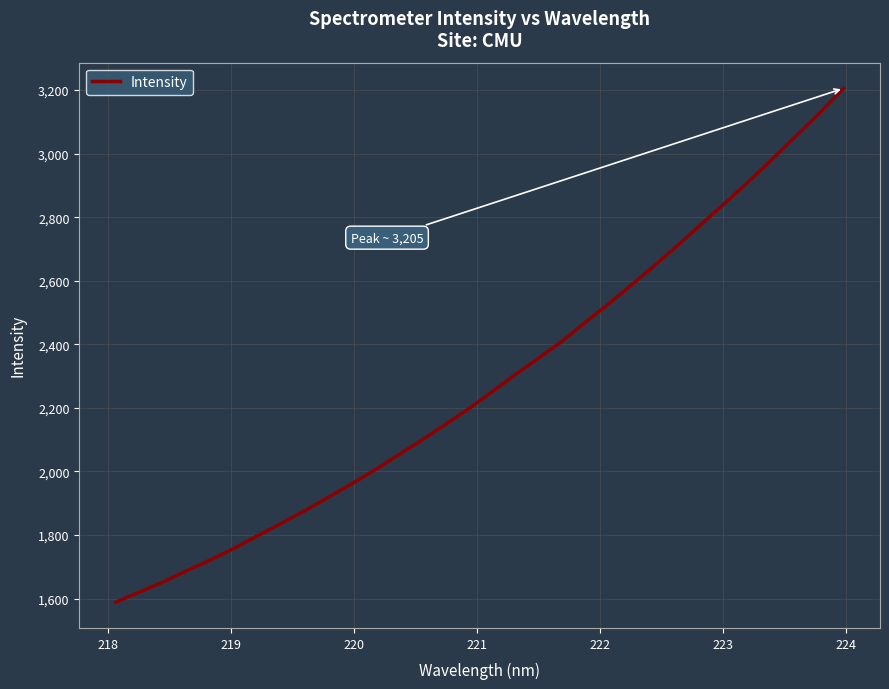

What is the smallest value displayed?

1588.3